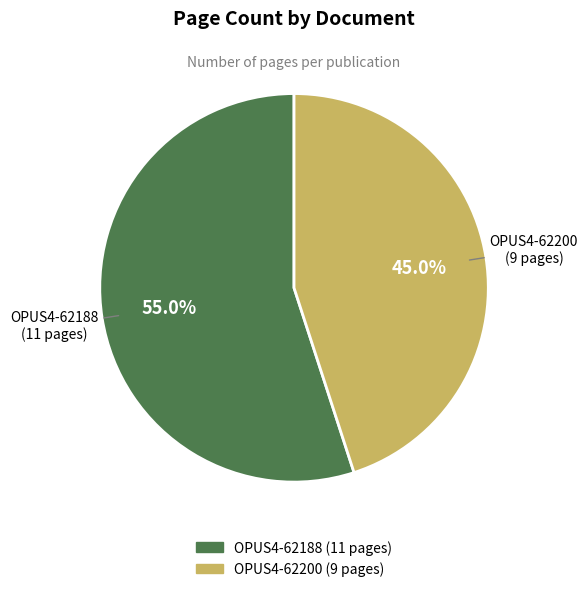

Does any single category account for the majority?

Yes